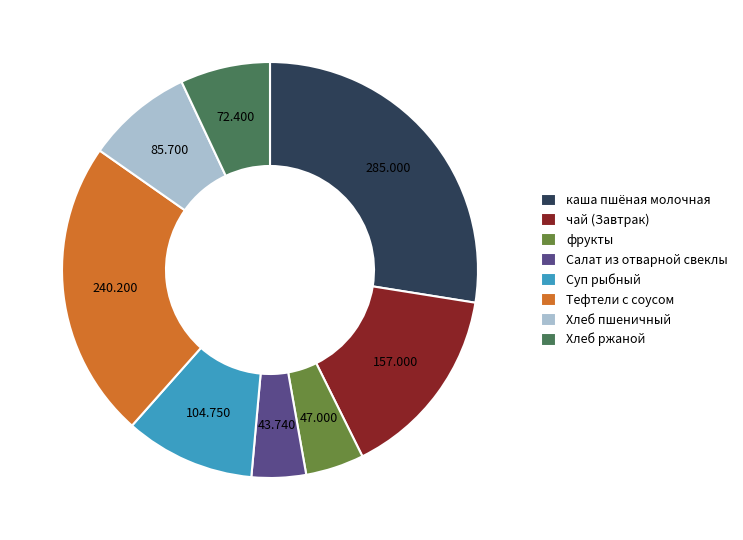

Which category has the biggest portion of the pie?

каша пшёная молочная